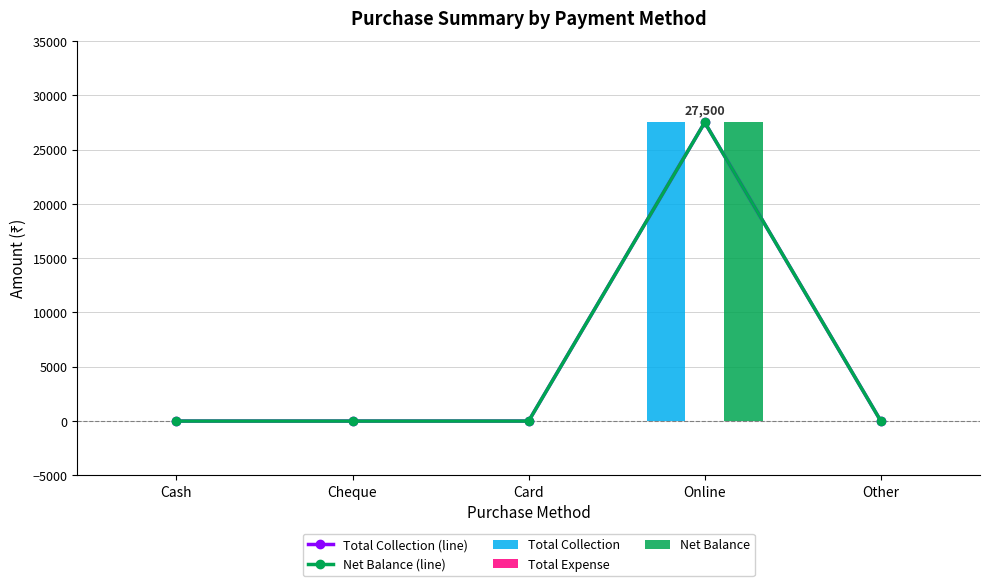

What is the label of the 4th bar from the left?

Online